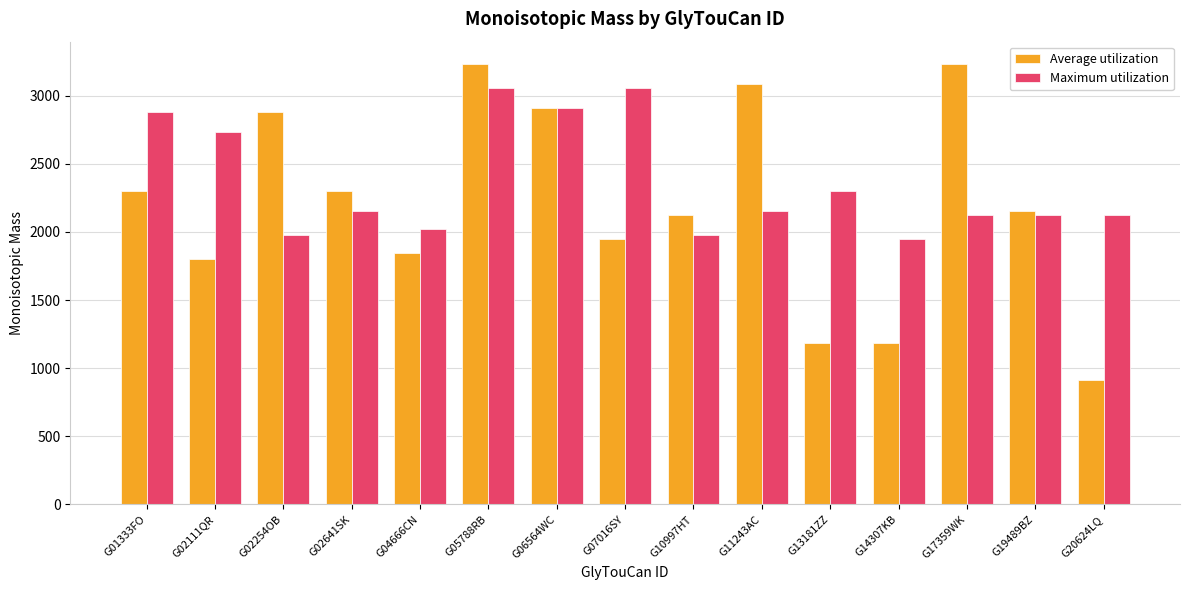

The Average utilization series shows 975.7 at G04666CN. True or false?

False